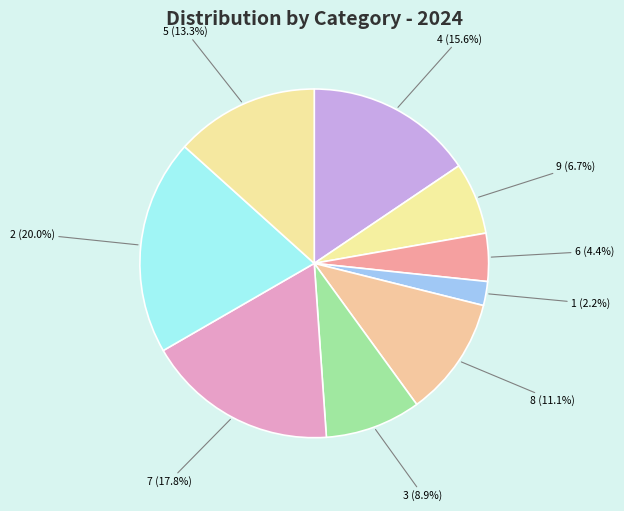

Count the number of slices in the pie.

9